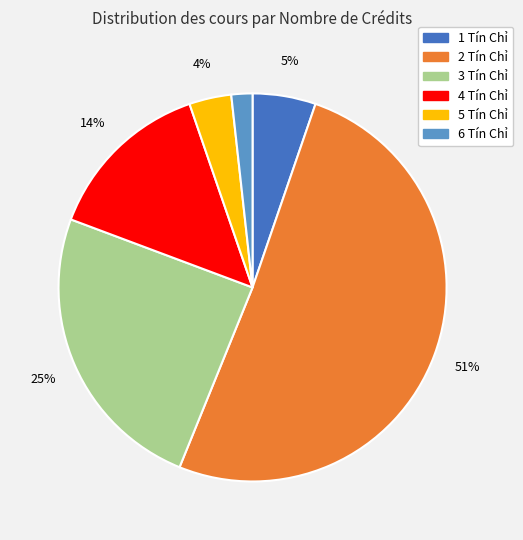

To the nearest percent, what portion does 3 represent?

25%